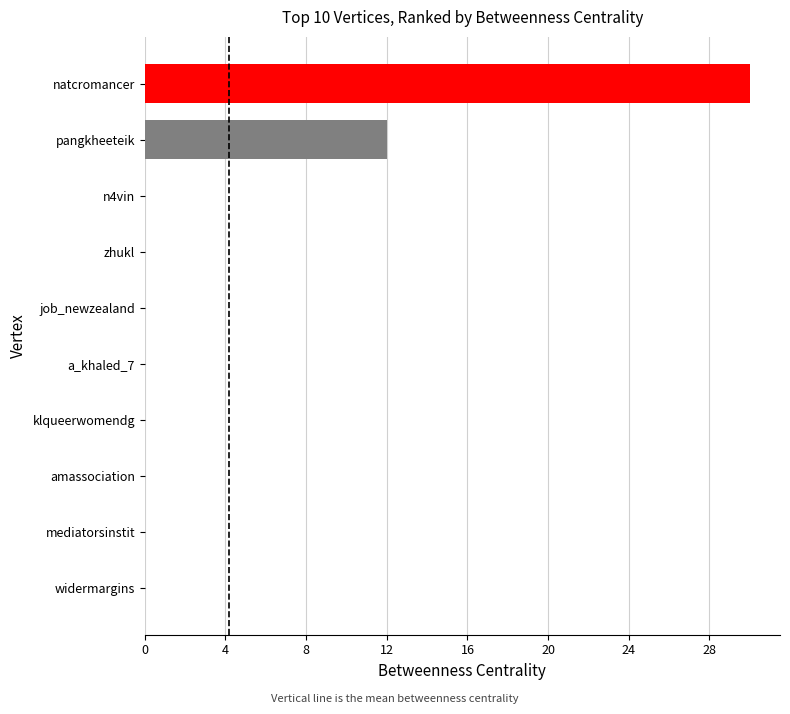

The chart shows a value of 20 at zhukl. True or false?

False